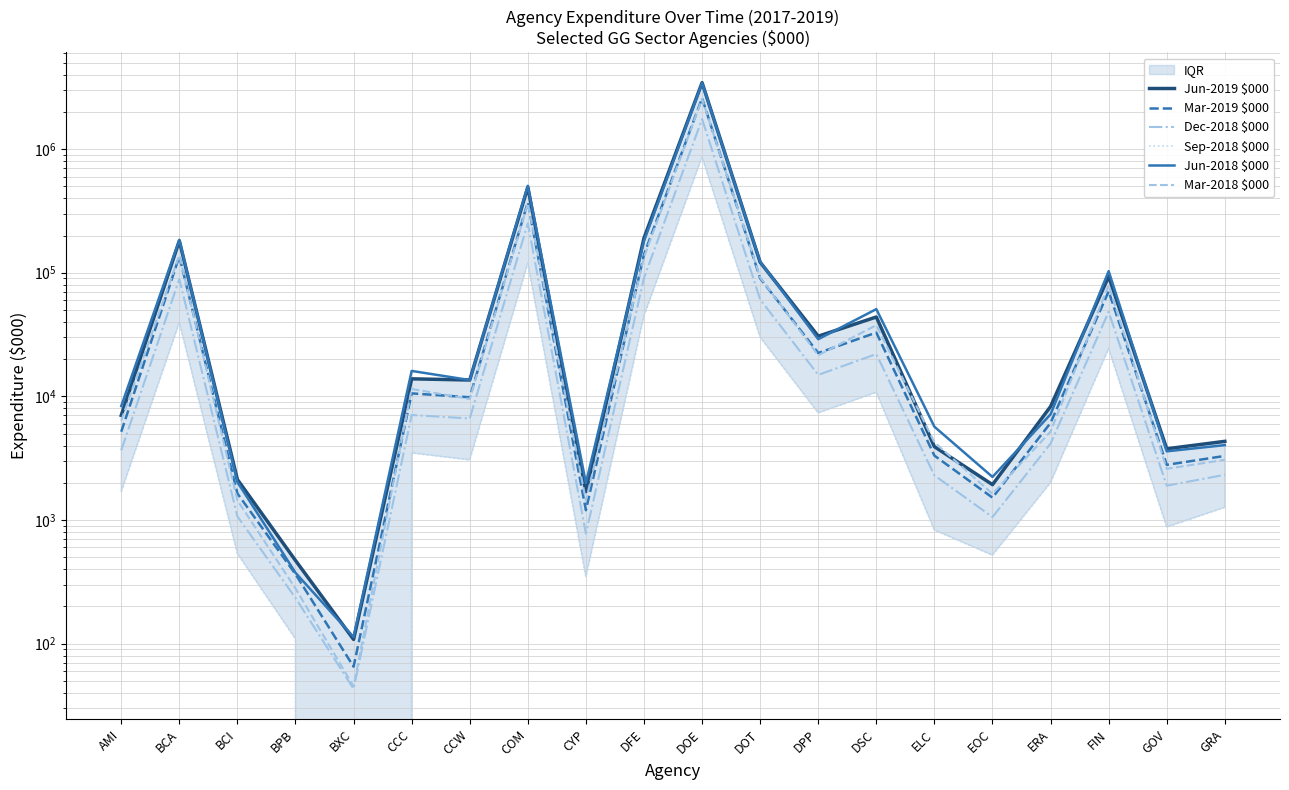

At CYP, list the series in order from largest to smallest.

Jun-2018 $000, Jun-2019 $000, Mar-2018 $000, Mar-2019 $000, Dec-2018 $000, Sep-2018 $000